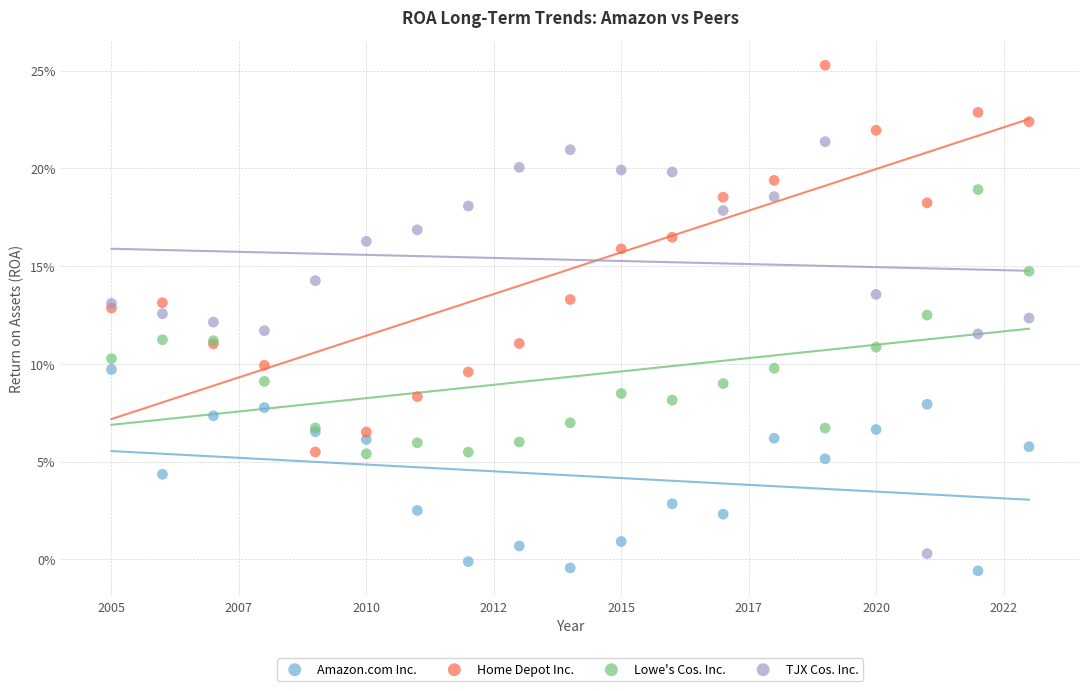

Which series contains the lowest Y value?

Amazon.com Inc.